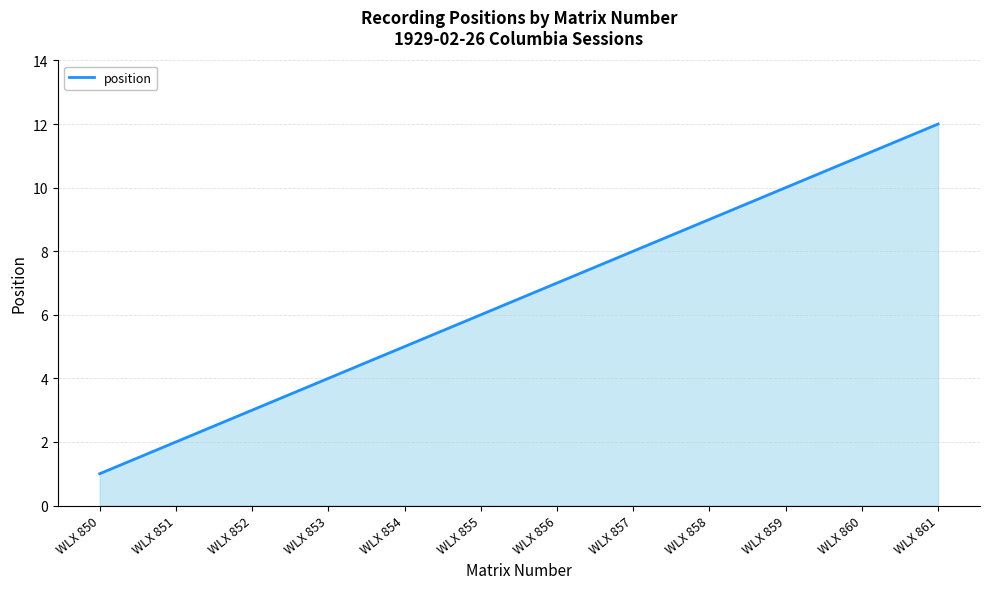

List the labels in order of value, smallest first.

WLX 850, WLX 851, WLX 852, WLX 853, WLX 854, WLX 855, WLX 856, WLX 857, WLX 858, WLX 859, WLX 860, WLX 861